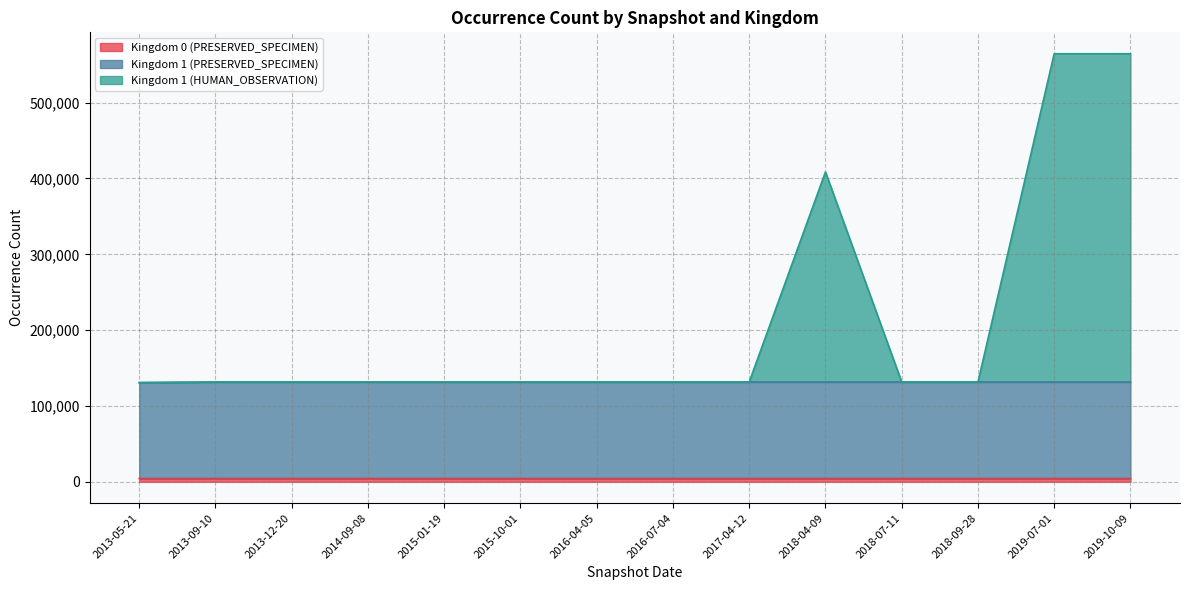

Between 2018-04-09 and 2013-12-20, which is larger?

2018-04-09